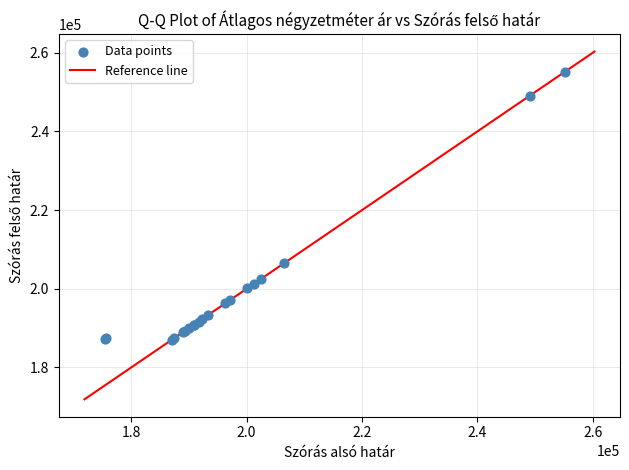

What Y value in the scatter plot is closest to 221162?

206505